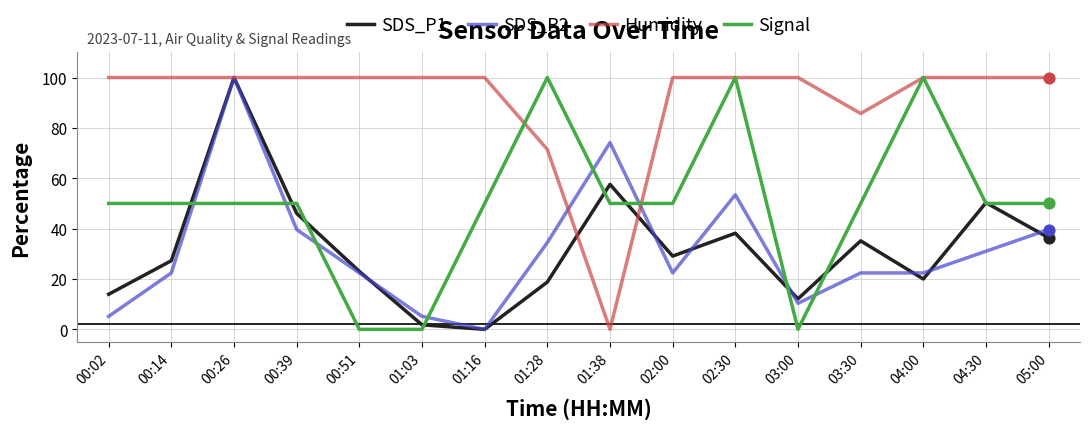

At how many categories does at least one series exceed 77?

15